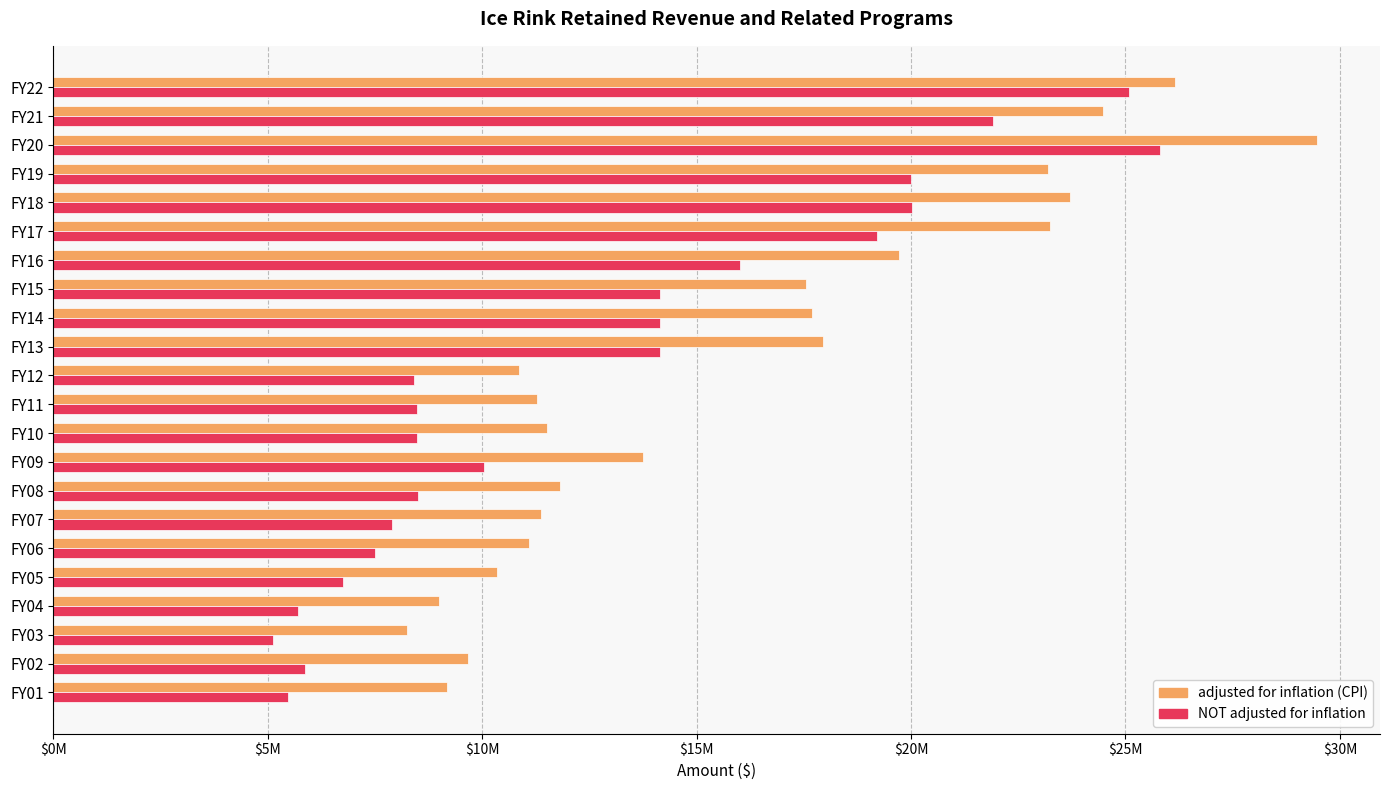

What are all the series names shown in the legend?

adjusted for inflation (CPI), NOT adjusted for inflation